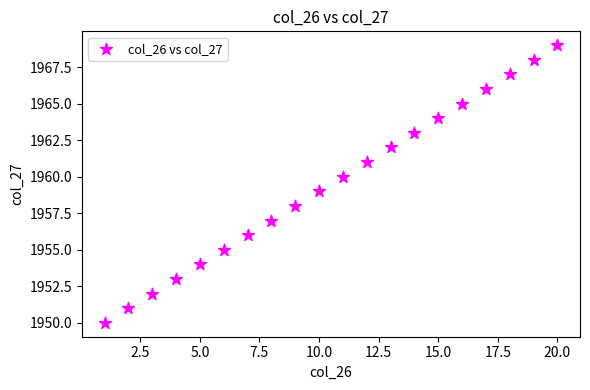

What is the range of Y values (max minus min)?

19